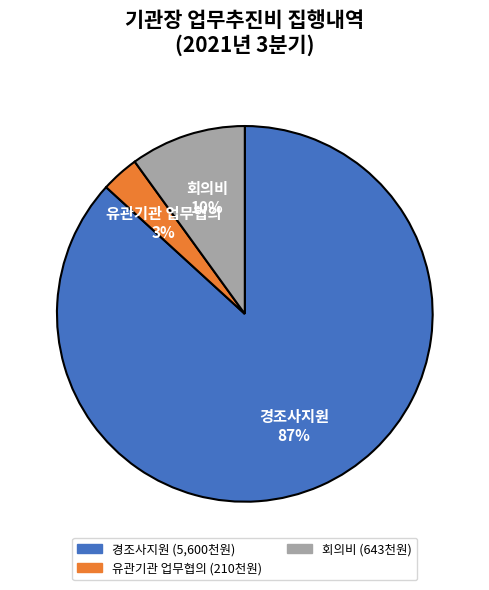

Is there any slice that represents more than half of the pie?

Yes